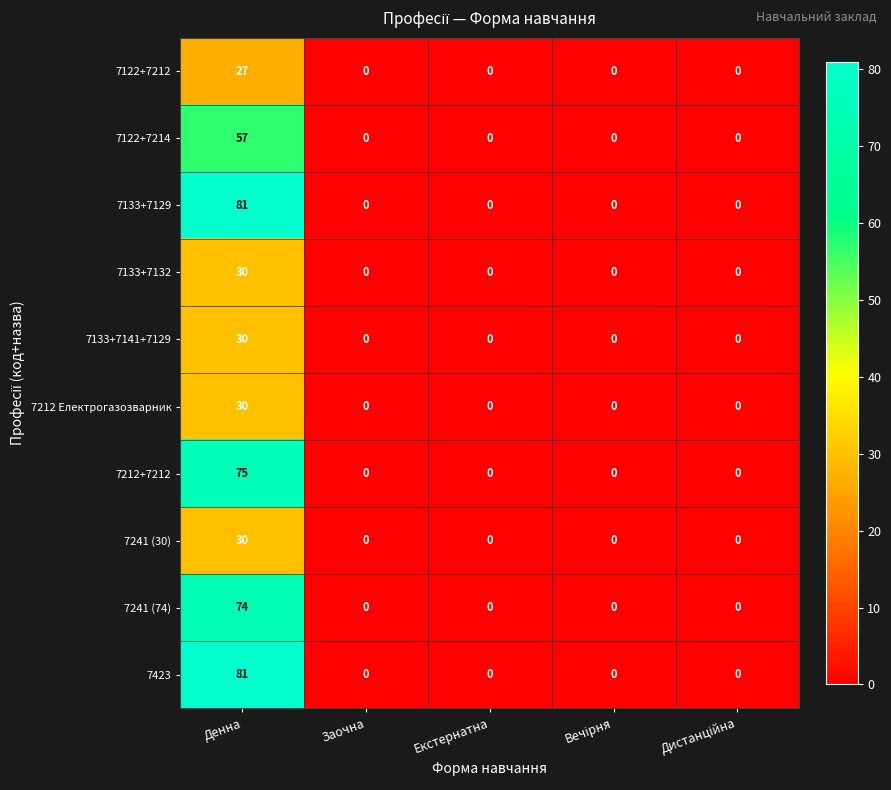

Is it true that 7122+7214 equals 0 at Заочна?

True